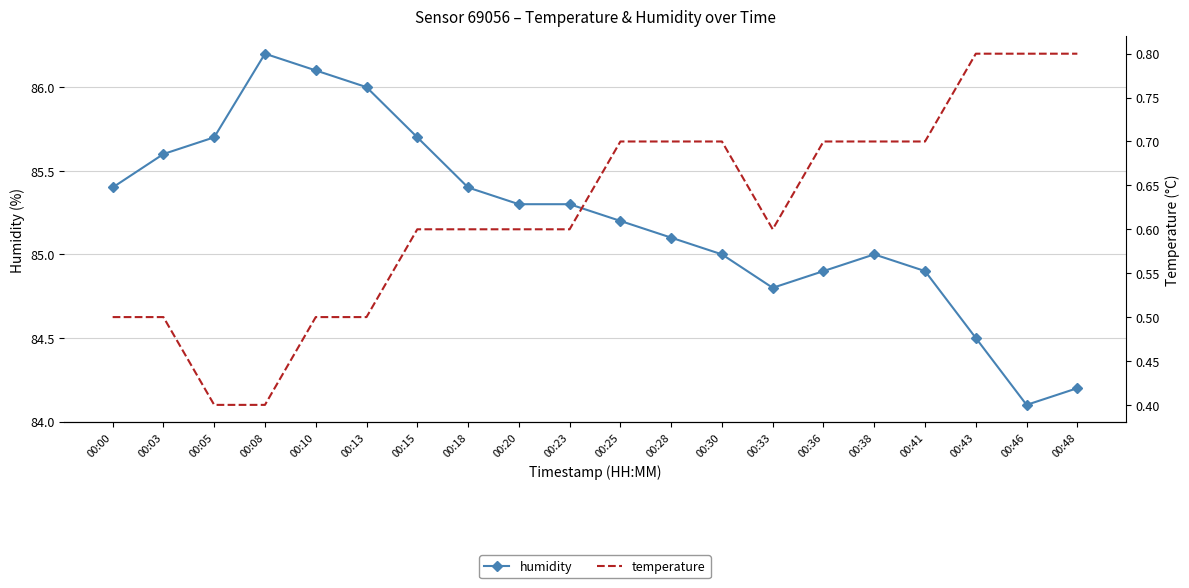

At which category is the sum across all series the highest?

00:08